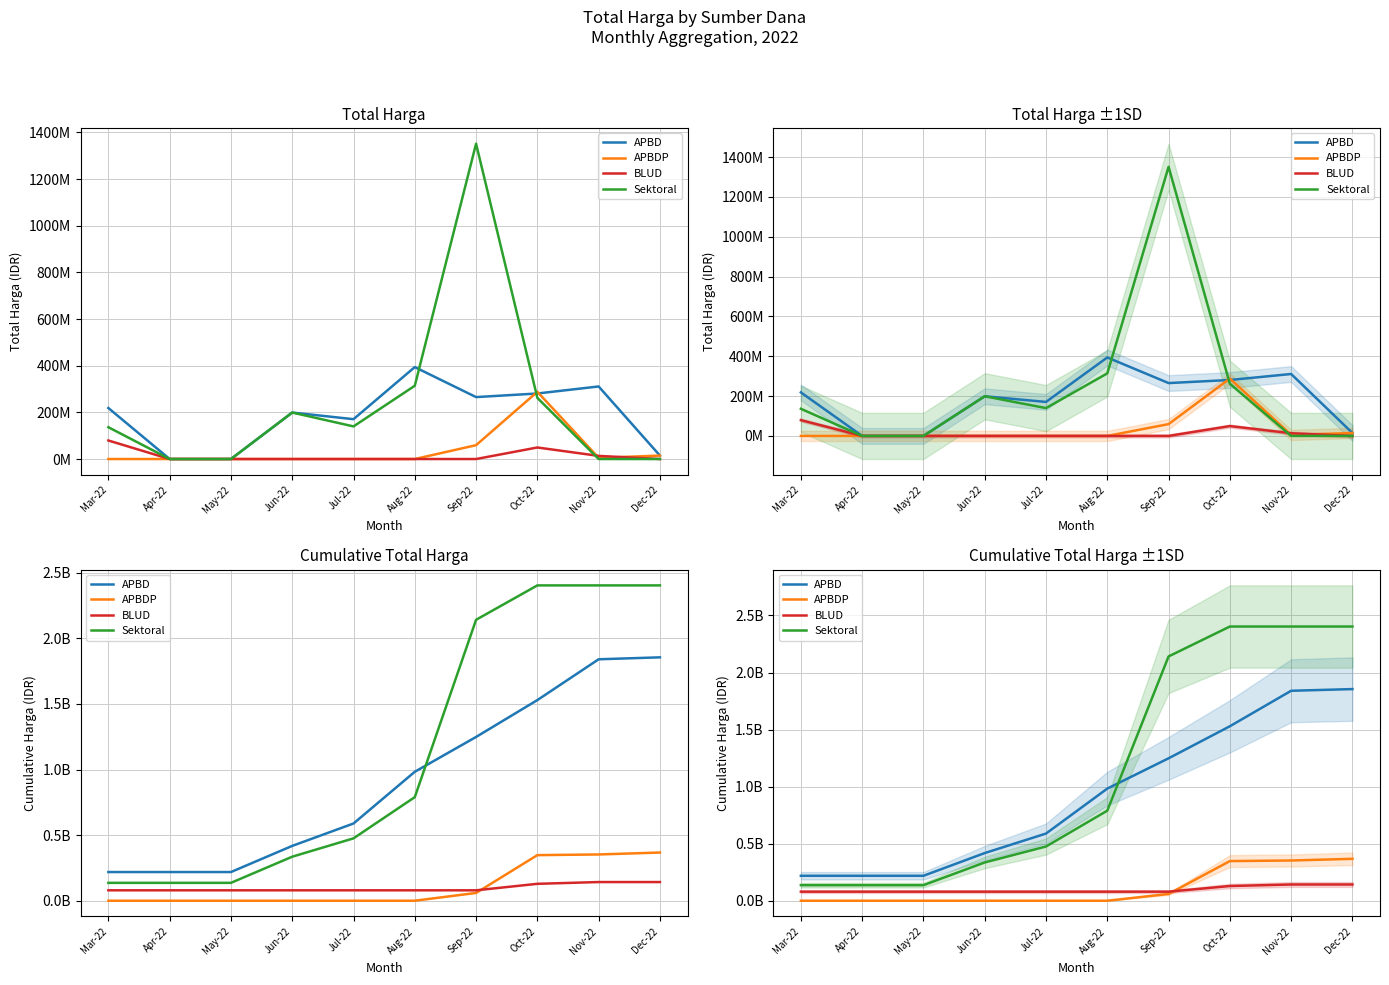

Reading left to right, list all the values displayed in this chart.

APBD: 218644495	218644495	218644495	417844495	588644495	982719495	1248196495	1529116495	1840179495	1854929495
APBDP: 0	0	0	0	0	0	59375000	347493150	352586150	367336150
BLUD: 79413000	79413000	79413000	79413000	79413000	79413000	79413000	128891000	142333000	142333000
Sektoral: 136308090	136308090	136308090	335508090	475308090	789429870	2141111870	2403230020	2403230020	2403230020